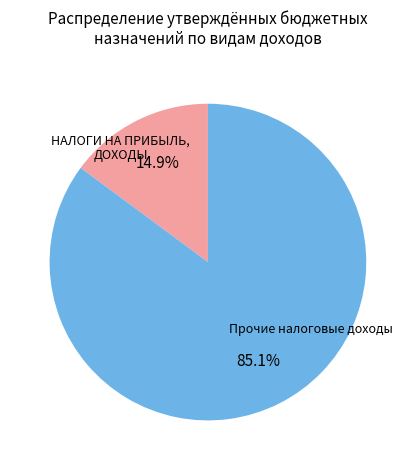

What percentage is the НАЛОГИ НА ПРИБЫЛЬ, ДОХОДЫ slice, to the nearest percent?

15%